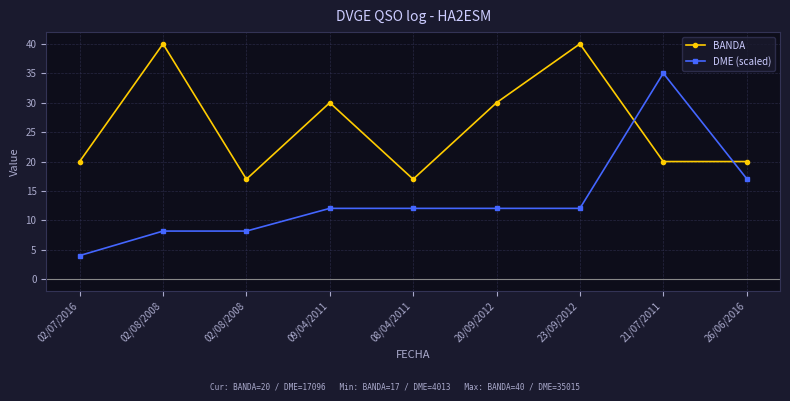

True or false: BANDA has a value of 20.0 at 21/07/2011.

True